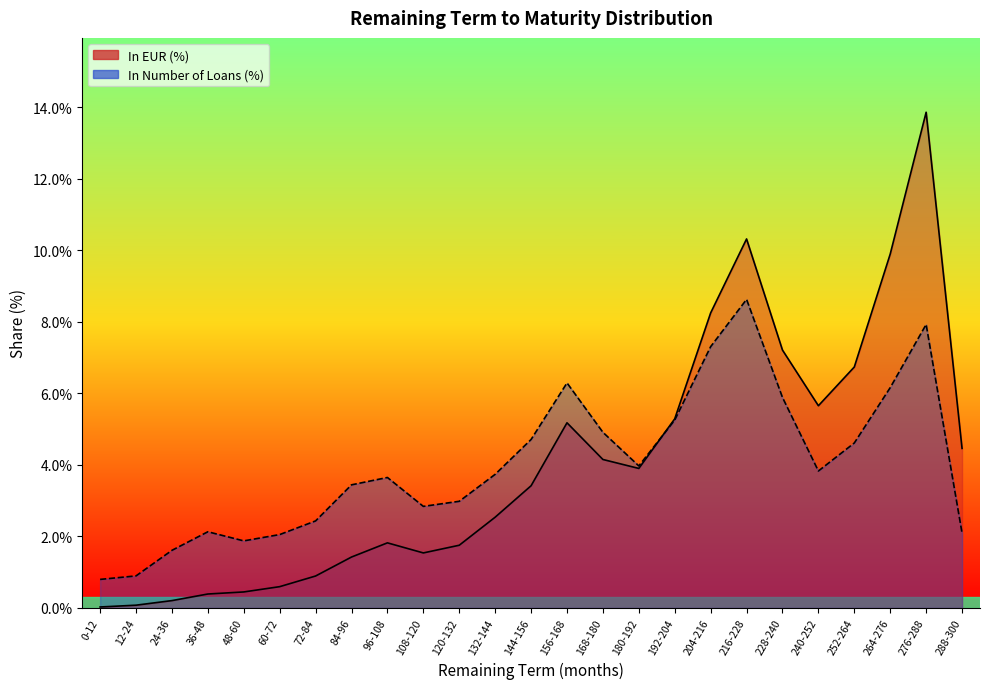

What are all the series names shown in the legend?

In EUR (%), In Number of Loans (%)